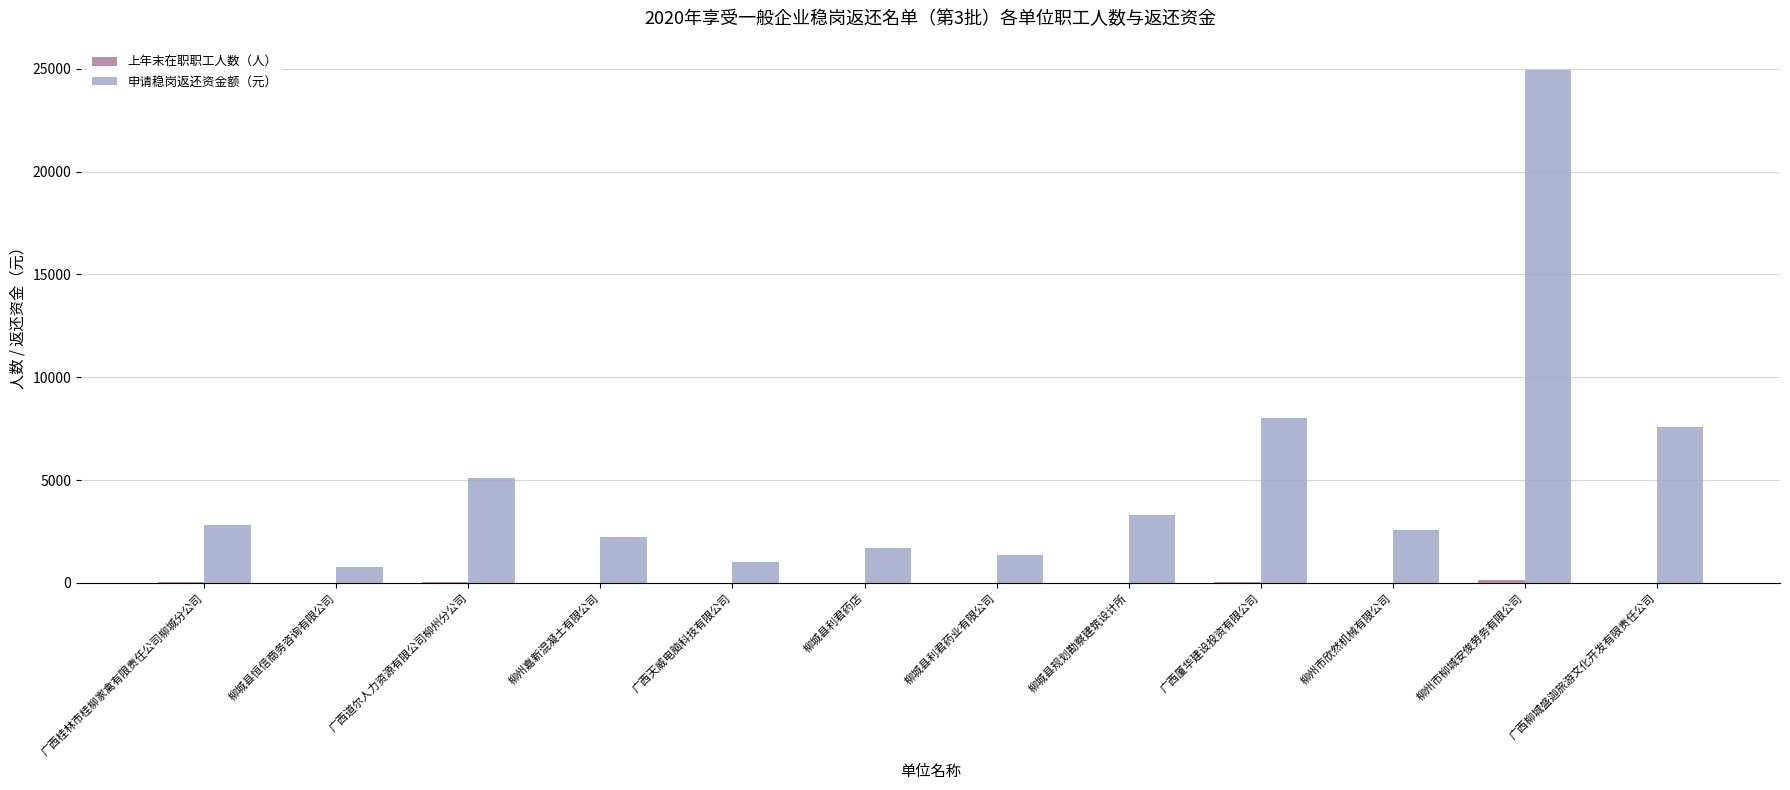

Is it true that 申请稳岗返还资金额（元） equals 3276.5 at 柳城县规划勘察建筑设计所?

True